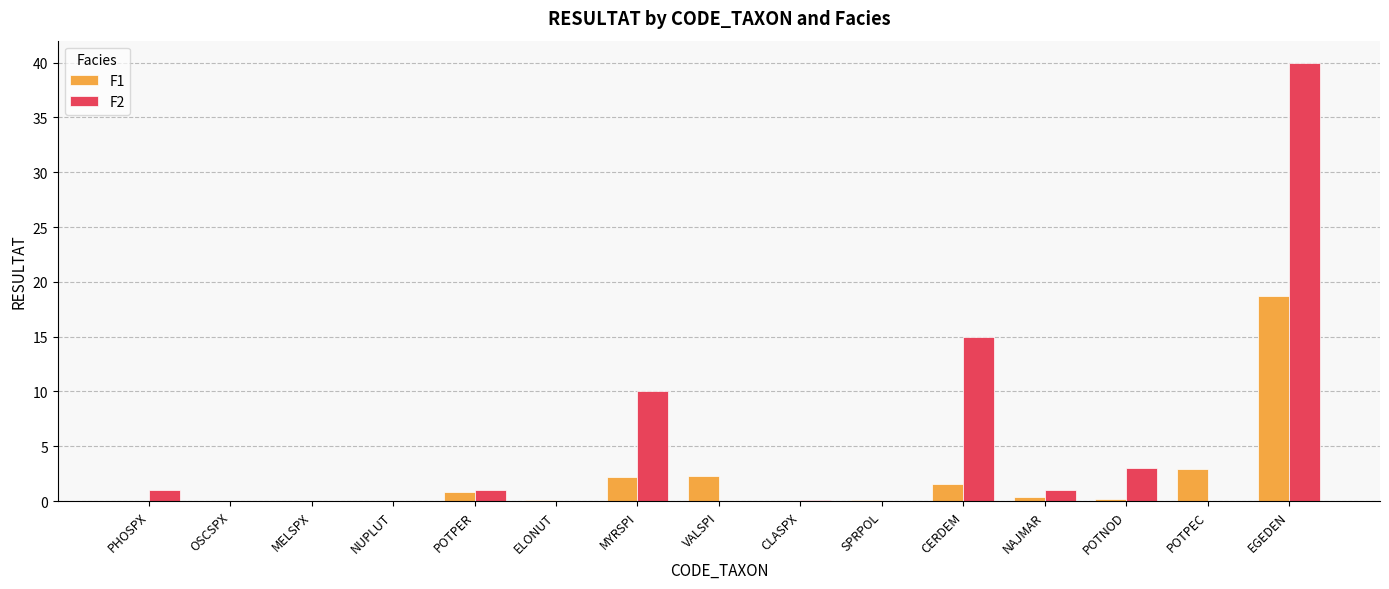

What is the spread (max minus min) of values at ELONUT?

0.1